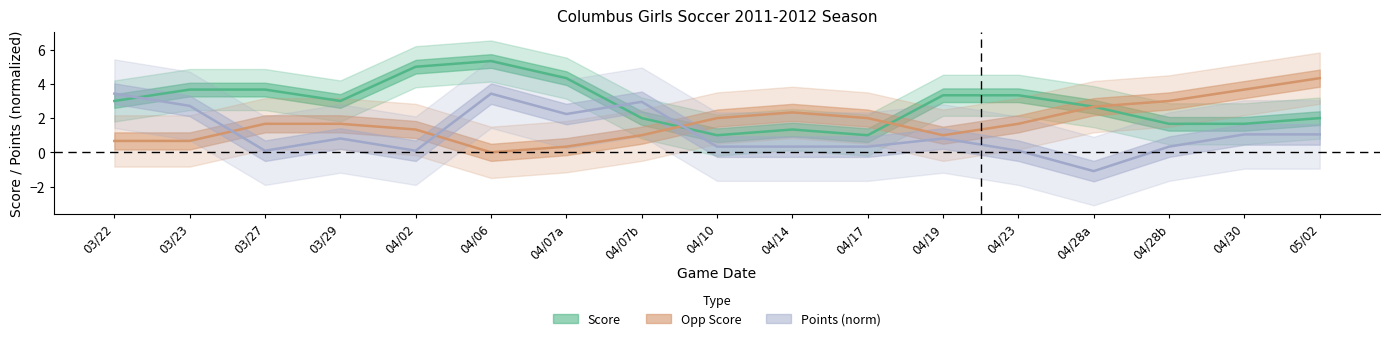

What is the minimum value shown in the chart?

-1.1